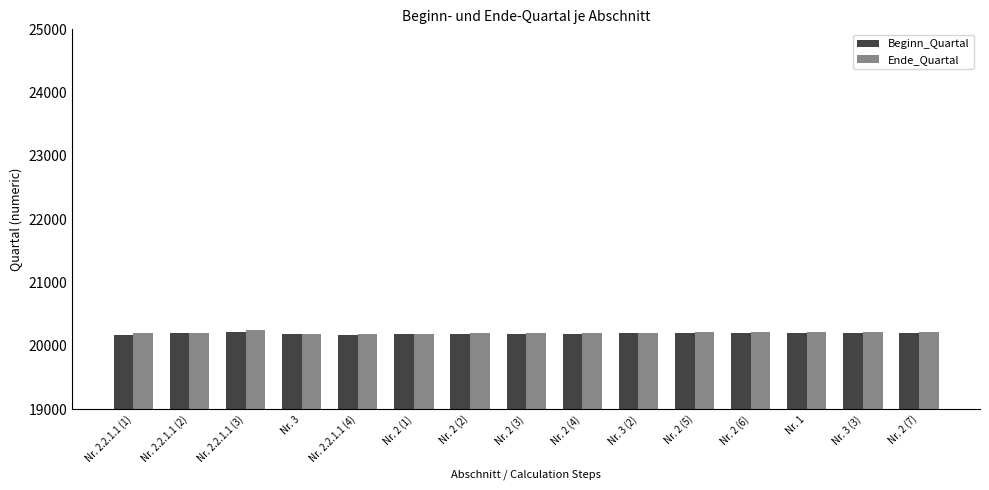

True or false: Beginn_Quartal has a value of 20201 at Nr. 2.2.1.1 (2).

True